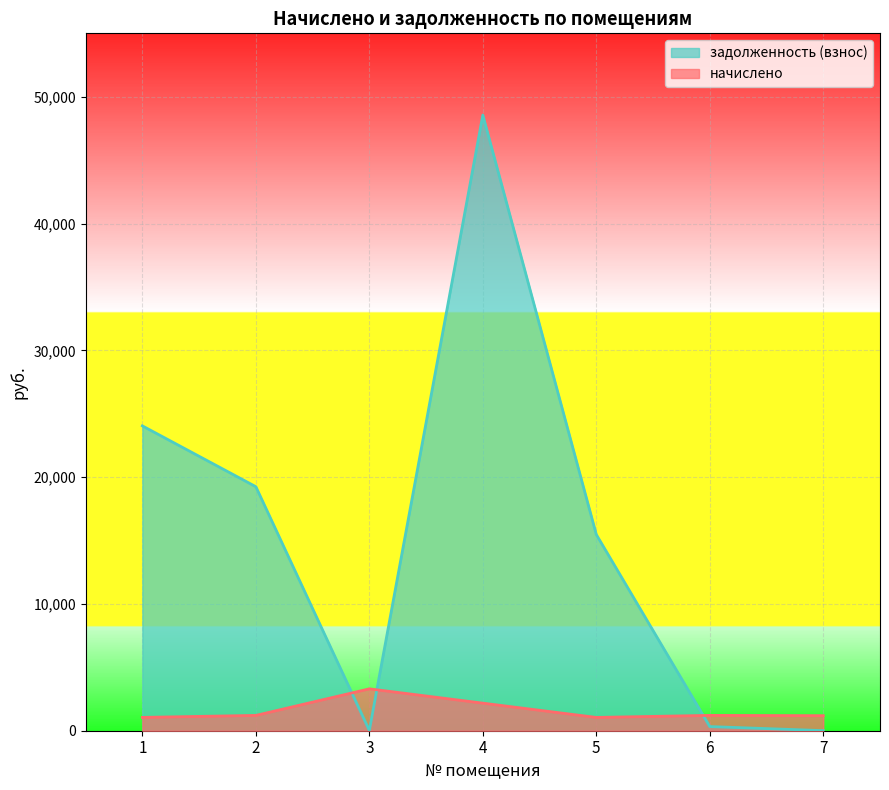

What is the average value of the начислено series?

1597.0